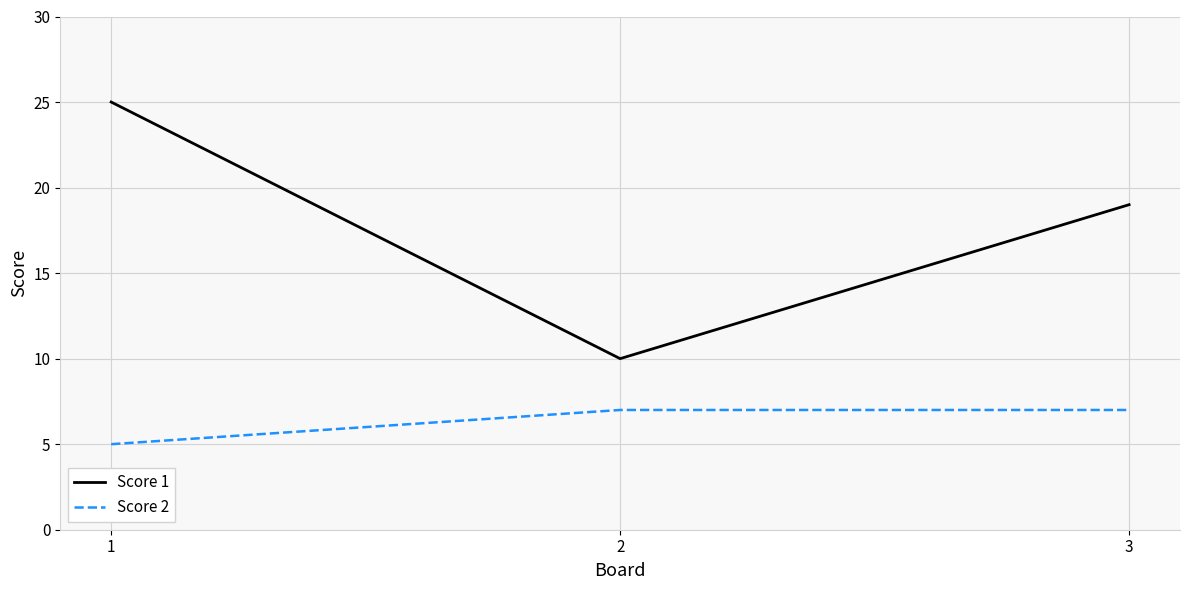

What is the highest value of the Score 2 series?

7